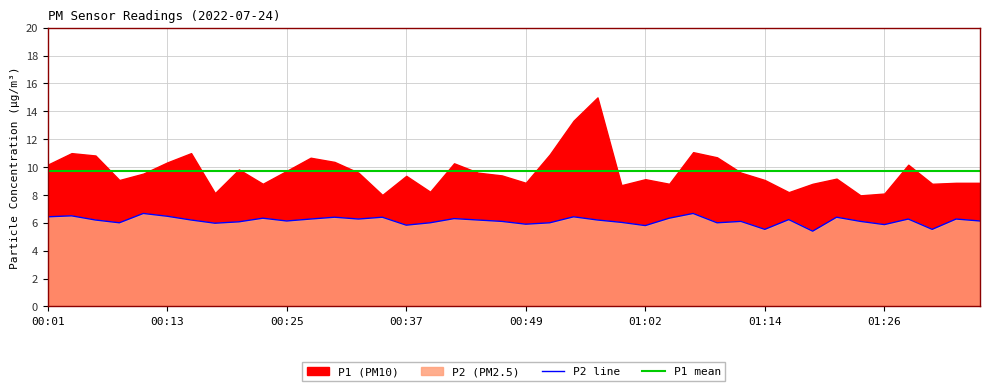

What is the sum of the P2 line values at 8 and 13?

12.3